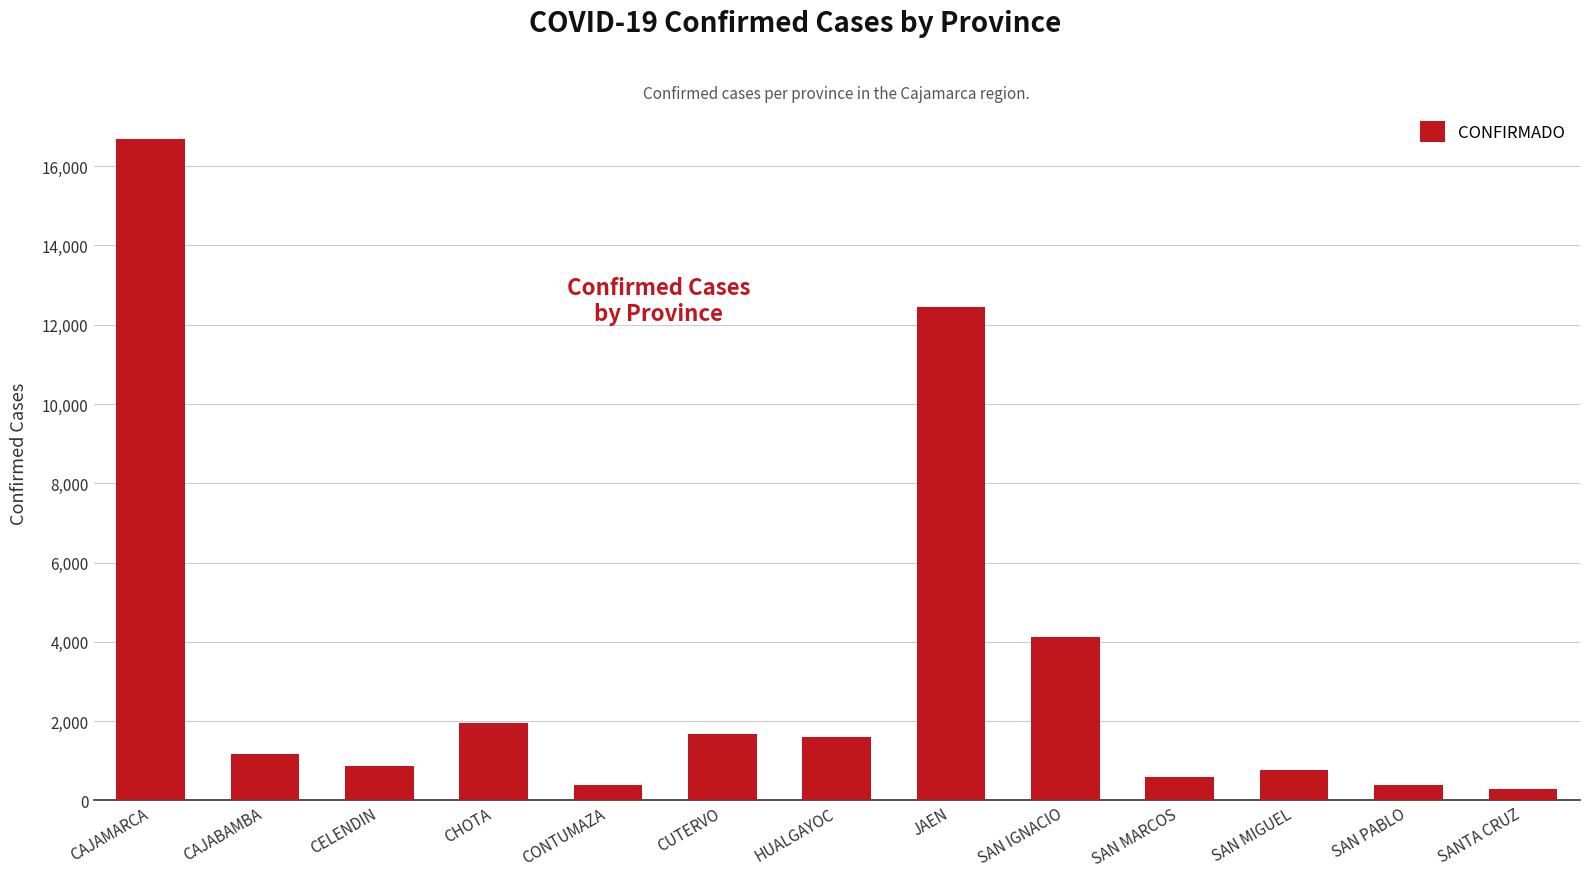

Which category has the highest value across all series?

CAJAMARCA